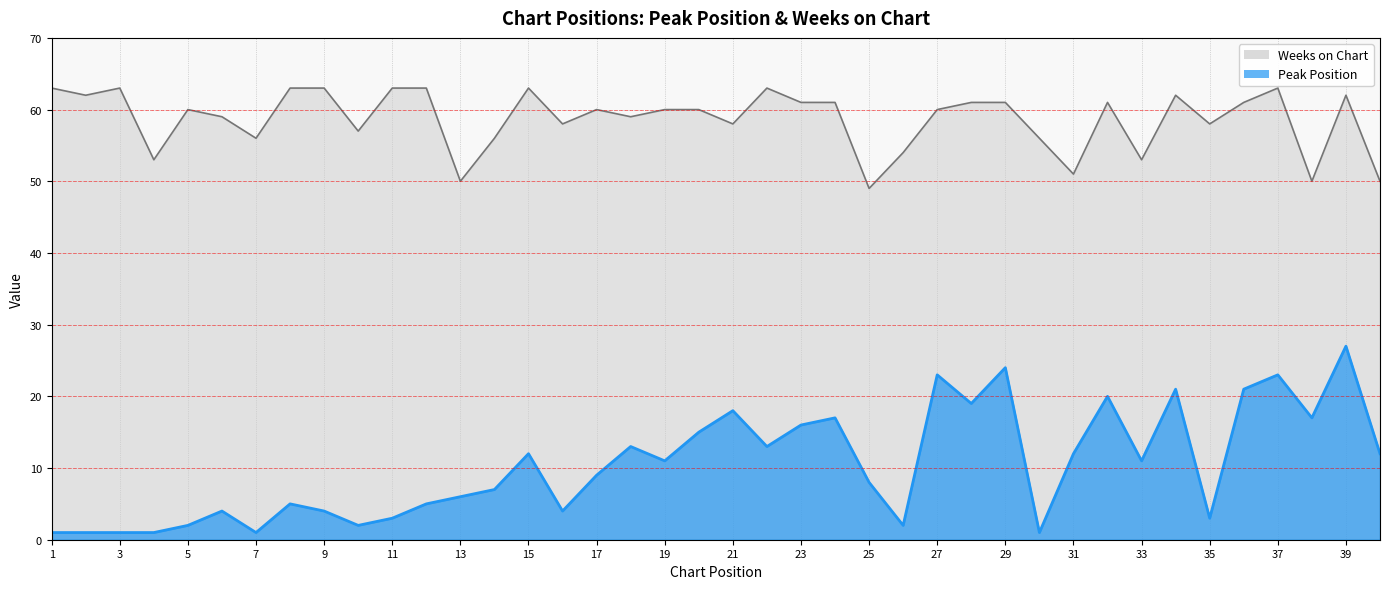

List the series in order of their peak value, highest first.

Weeks on Chart, Peak Position